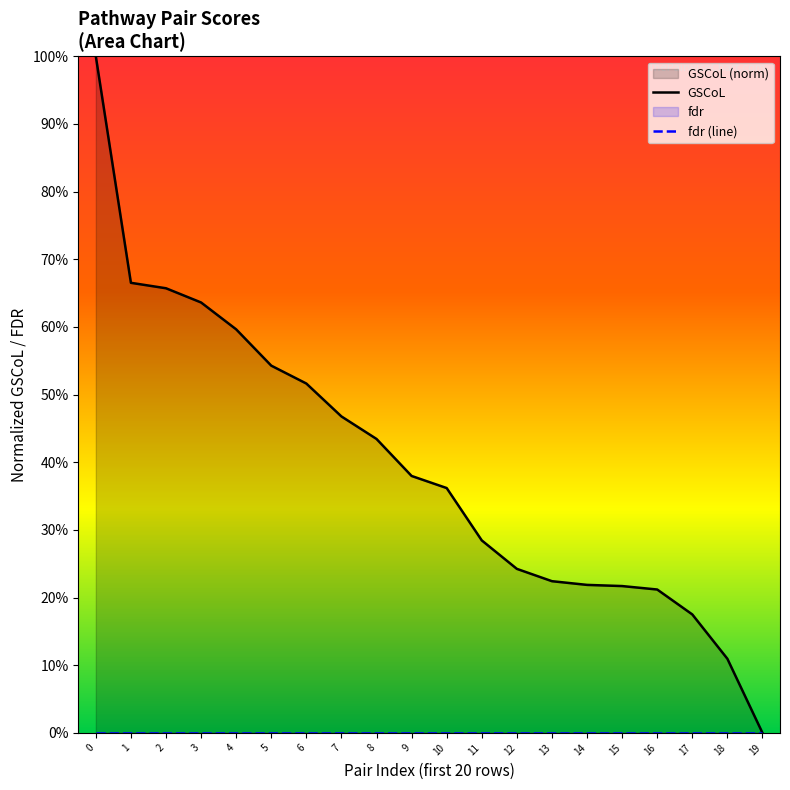

How many distinct data groups are displayed?

2